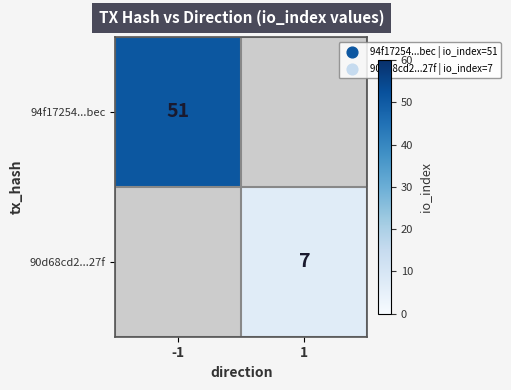

Which label corresponds to the largest value in the chart?

-1